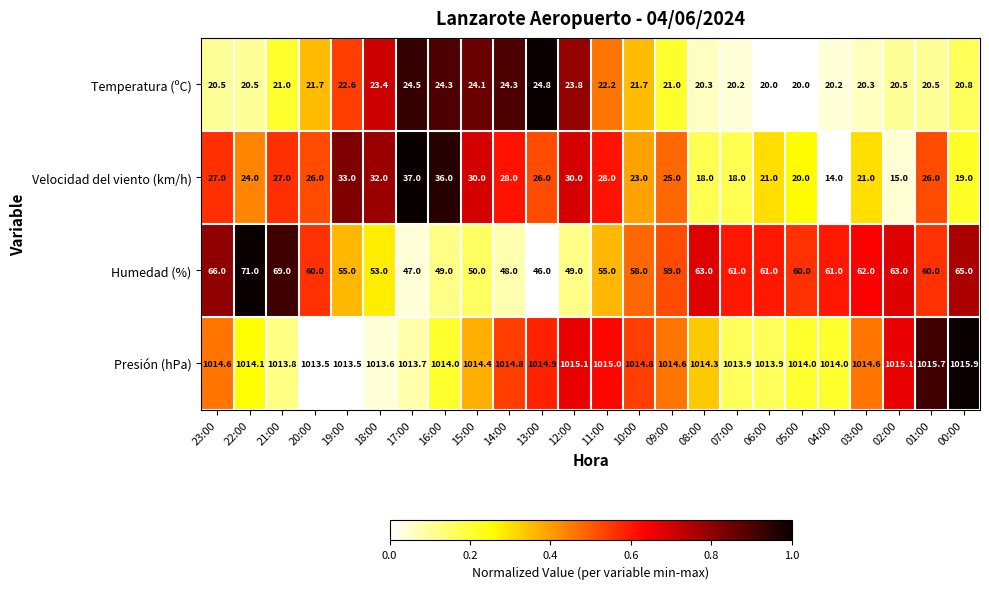

What is the average value of the Temperatura (ºC) series?

21.8